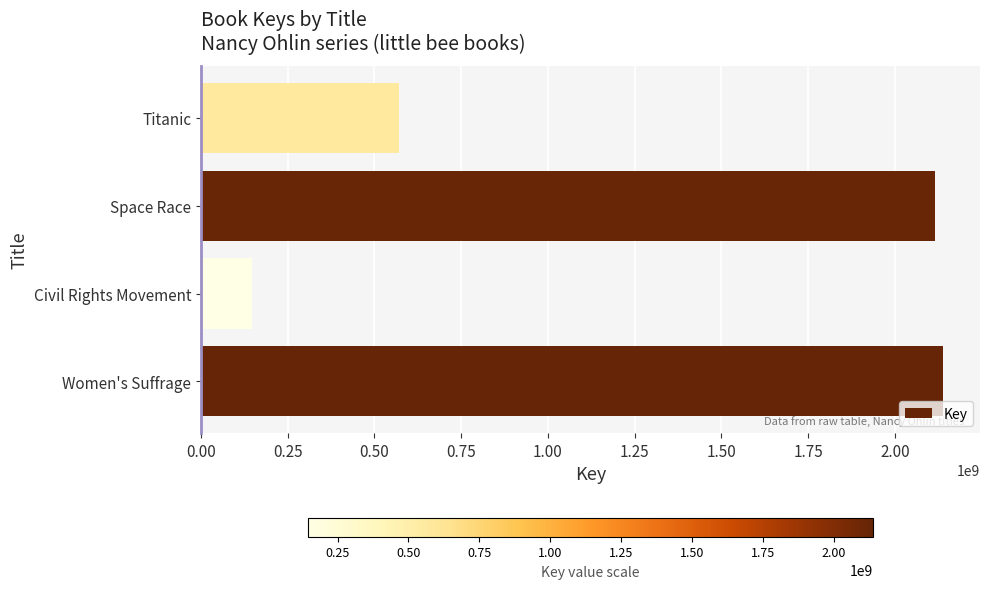

The chart shows a value of 2116385929 at Space Race. True or false?

True